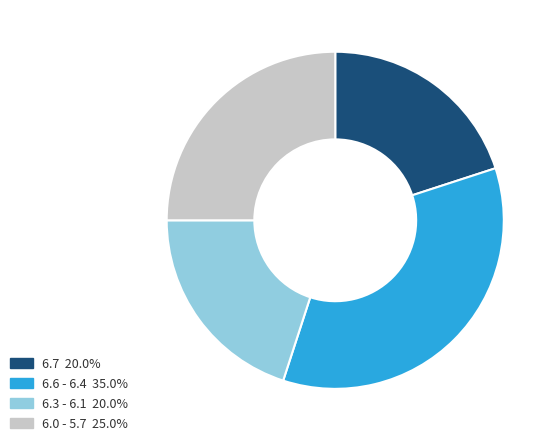

Is there any slice that represents more than half of the pie?

No